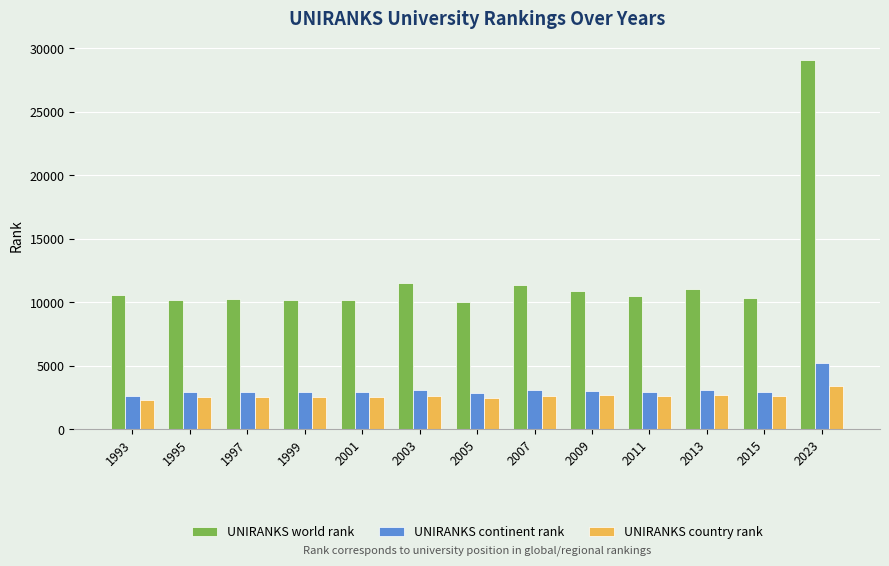

Rank the series by their maximum value, from highest to lowest.

UNIRANKS world rank, UNIRANKS continent rank, UNIRANKS country rank